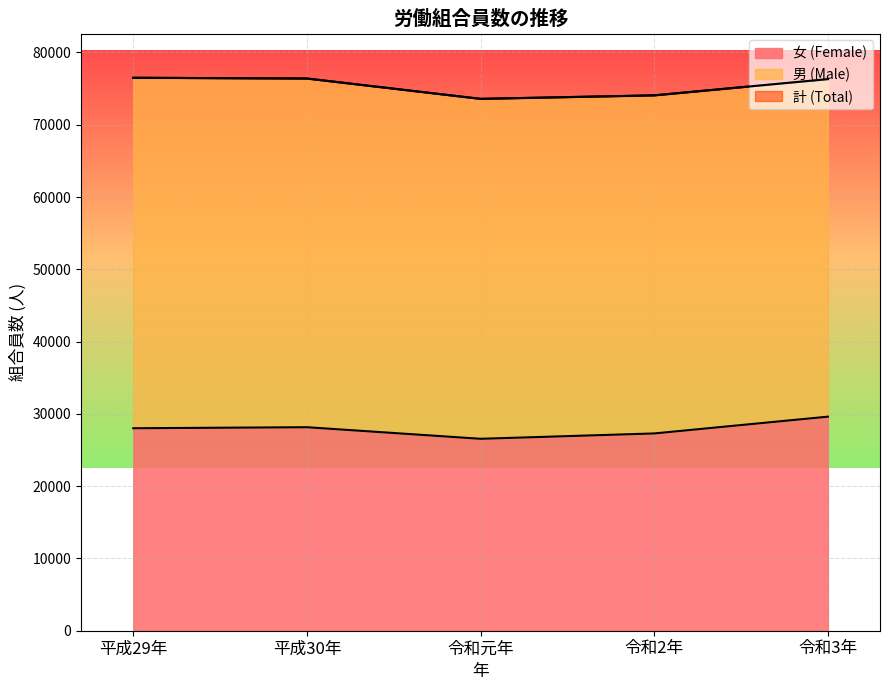

What is the spread (max minus min) of values at 令和2年?

46774